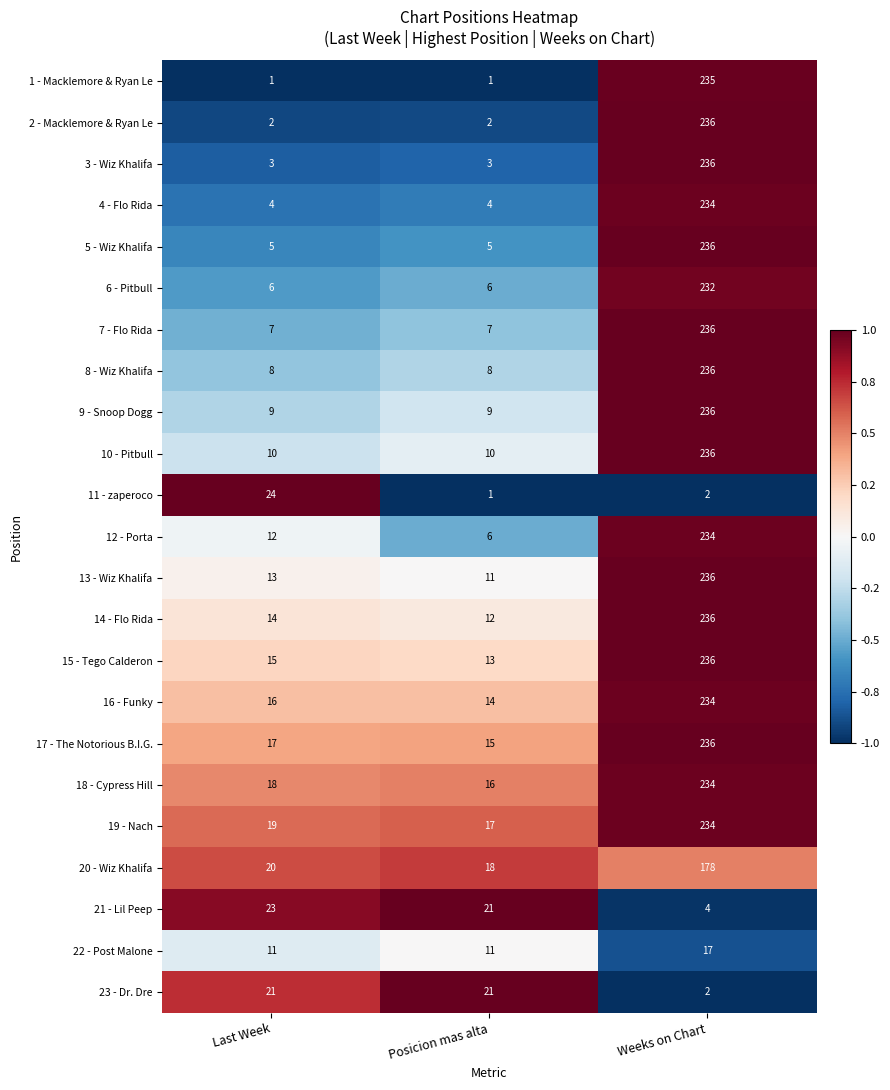

What is the total value across all series at Posicion mas alta?

231